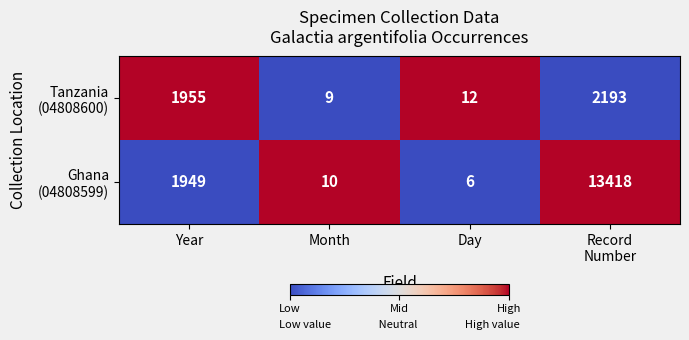

What is the total value across all series at Month?

19